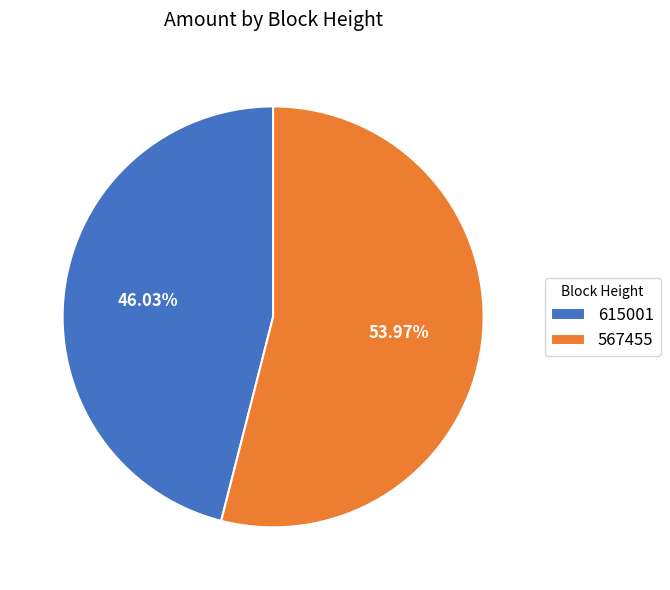

Count the number of slices in the pie.

2